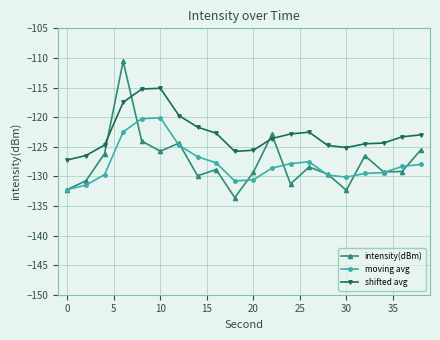

What is the maximum value shown in the chart?

-110.6